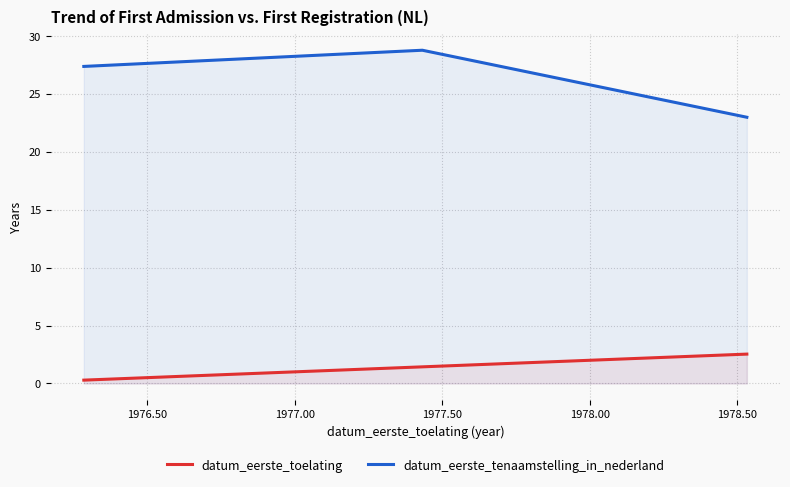

How many distinct data groups are displayed?

2